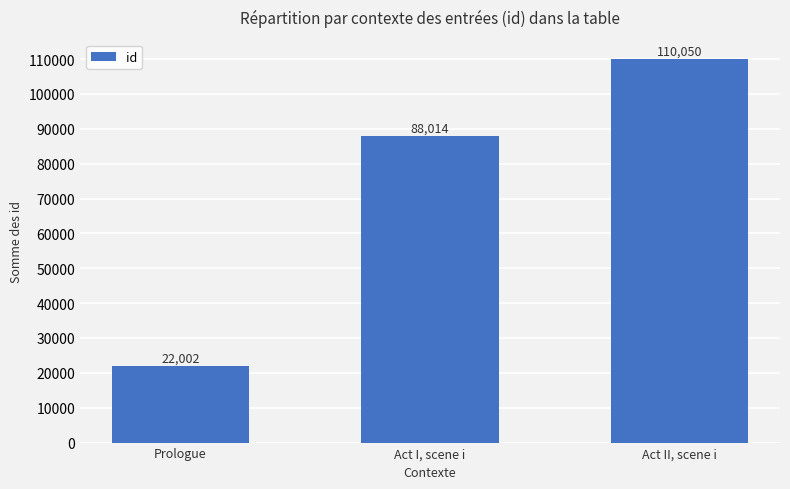

The value at Prologue is 14117. True or false?

False